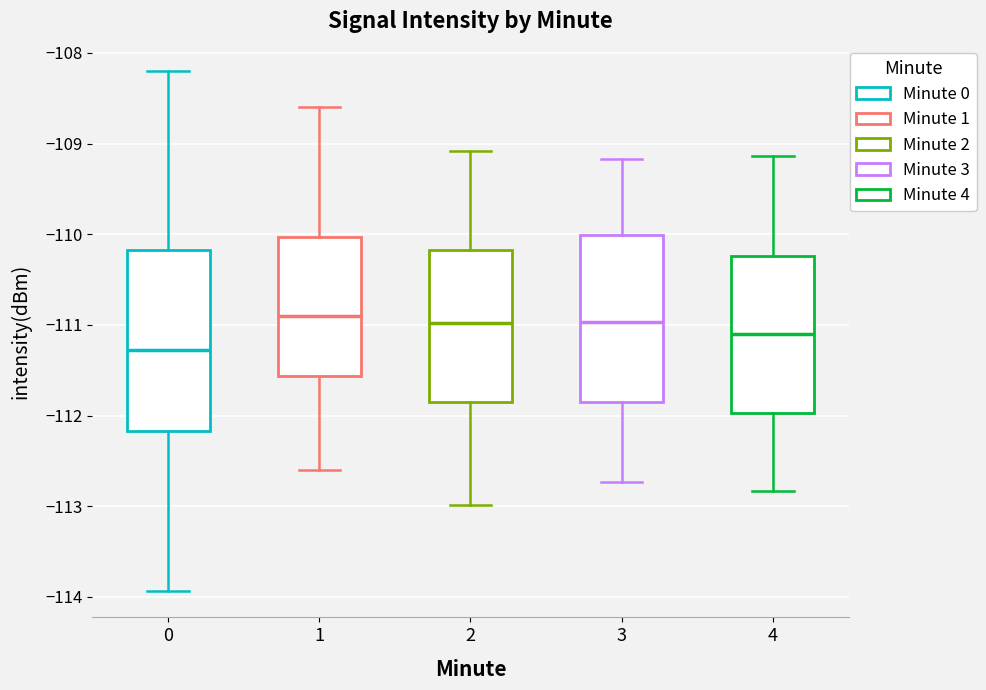

Where does the upper whisker of the box at x = 1 end on the y-axis? The values are not printed on the chart, so give them approximately, as read against the axis.

-108.6